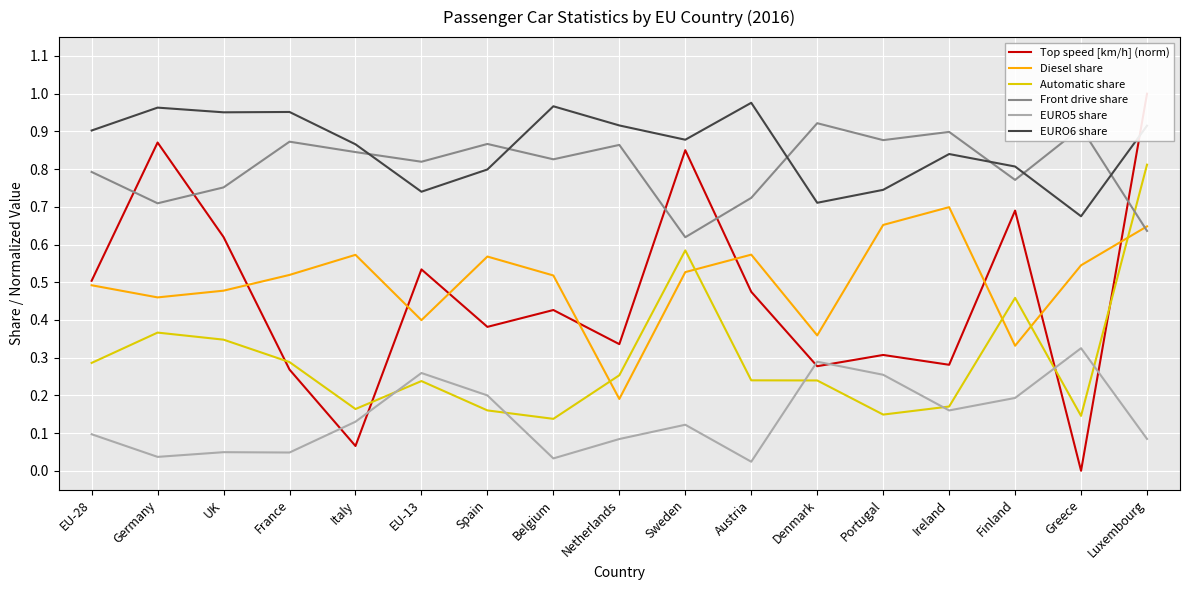

In Front drive share, how many points are lower than both neighbors (excluding endpoints)?

6